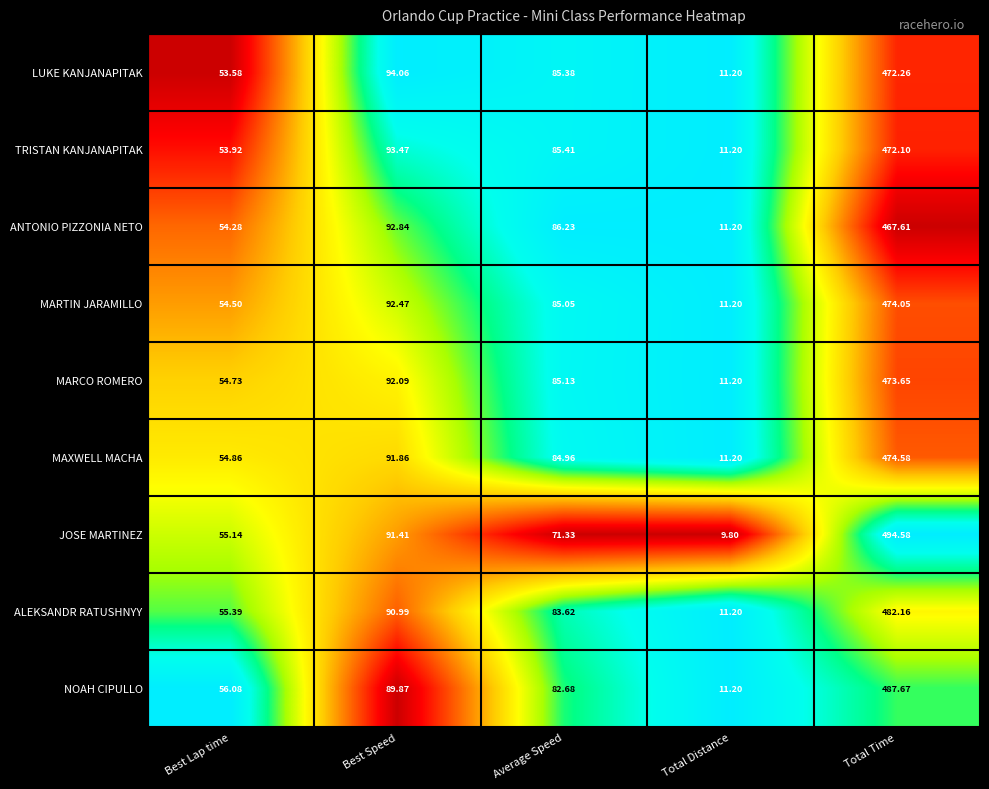

Rank the series by their maximum value, from highest to lowest.

JOSE MARTINEZ, NOAH CIPULLO, ALEKSANDR RATUSHNYY, MAXWELL MACHA, MARTIN JARAMILLO, MARCO ROMERO, LUKE KANJANAPITAK, TRISTAN KANJANAPITAK, ANTONIO PIZZONIA NETO